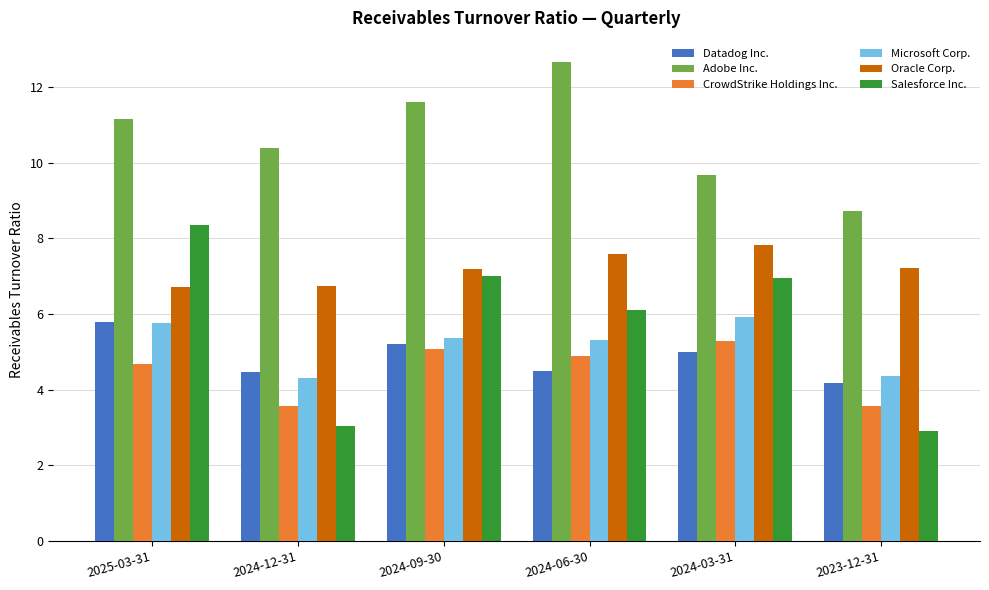

What is the total value across all series at 2024-09-30?

41.5